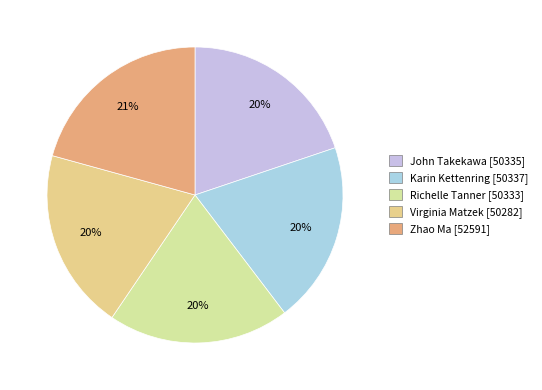

Rank the categories by value from highest to lowest.

Zhao Ma, Karin Kettenring, John Takekawa, Richelle Tanner, Virginia Matzek